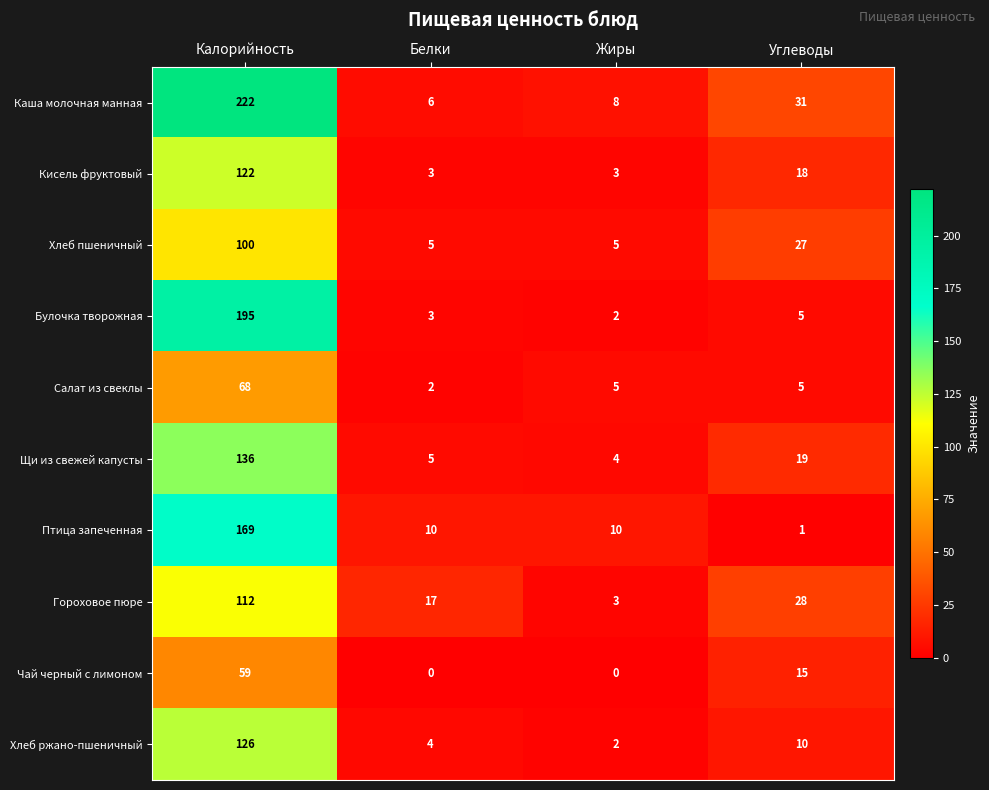

What is the lowest value of the Щи из свежей капусты series?

4